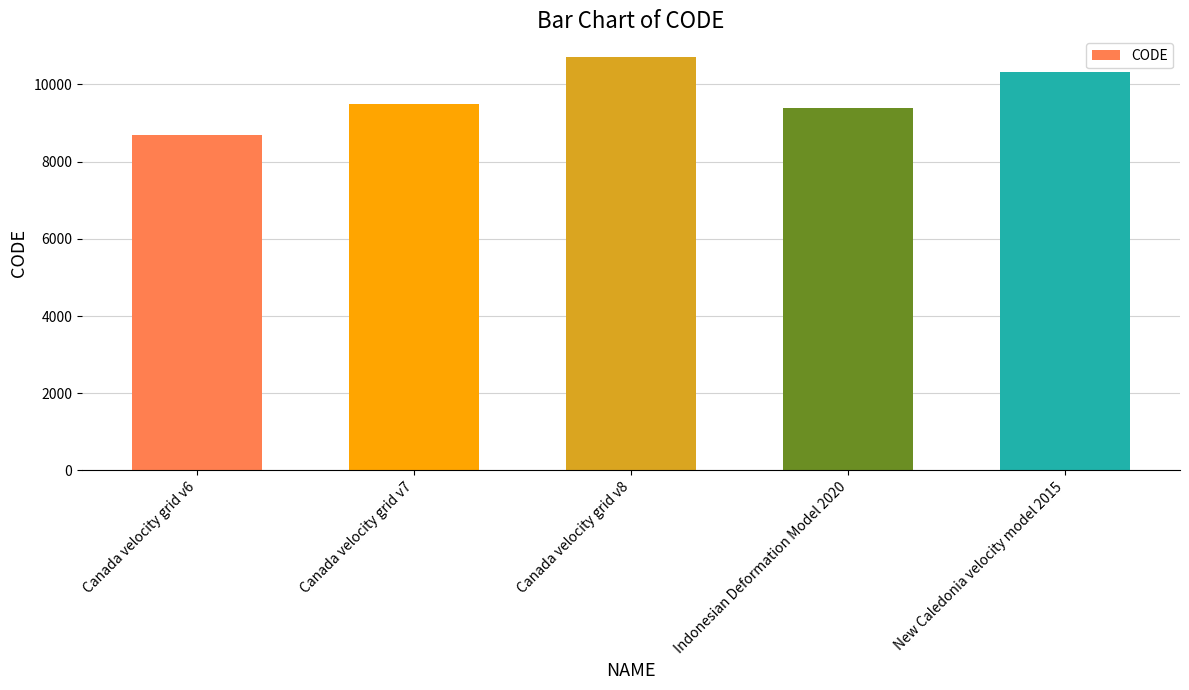

Rank the categories by value from highest to lowest.

Canada velocity grid v8, New Caledonia velocity model 2015, Canada velocity grid v7, Indonesian Deformation Model 2020, Canada velocity grid v6